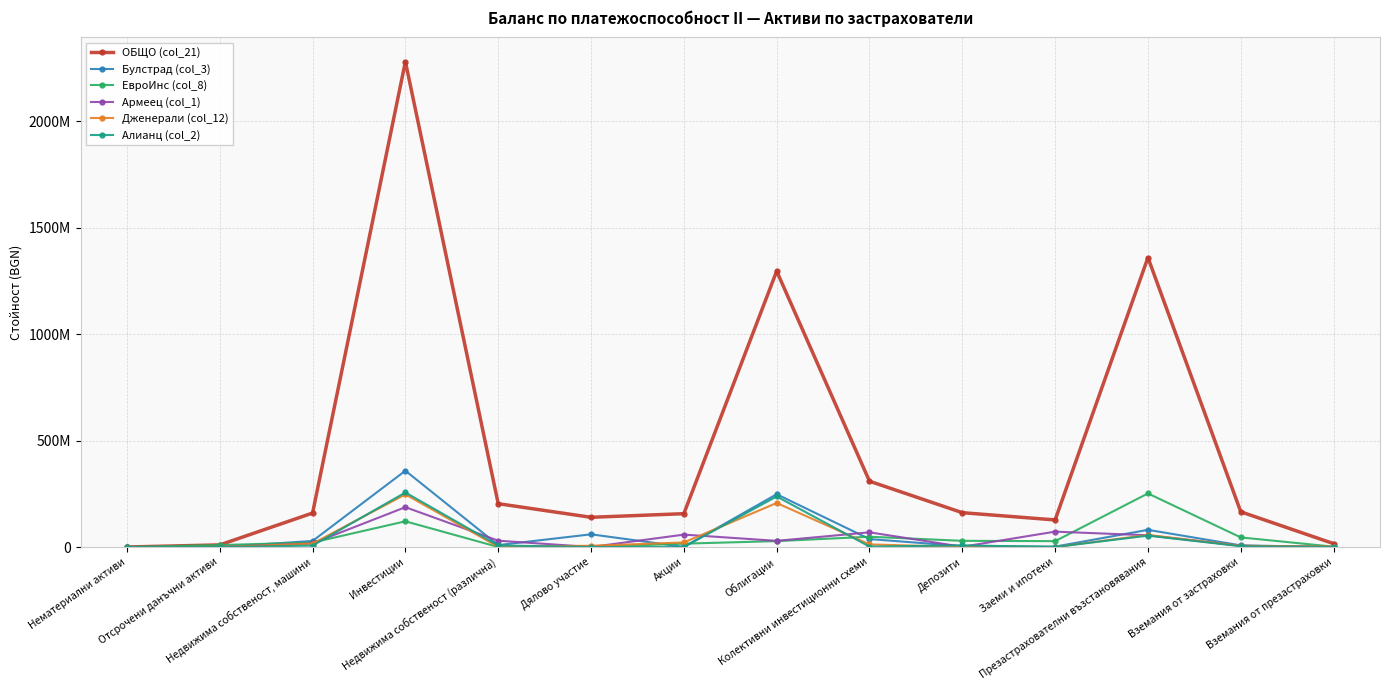

What is the value of the Алианц (col_2) point at the 5th from the left?

7437630.0